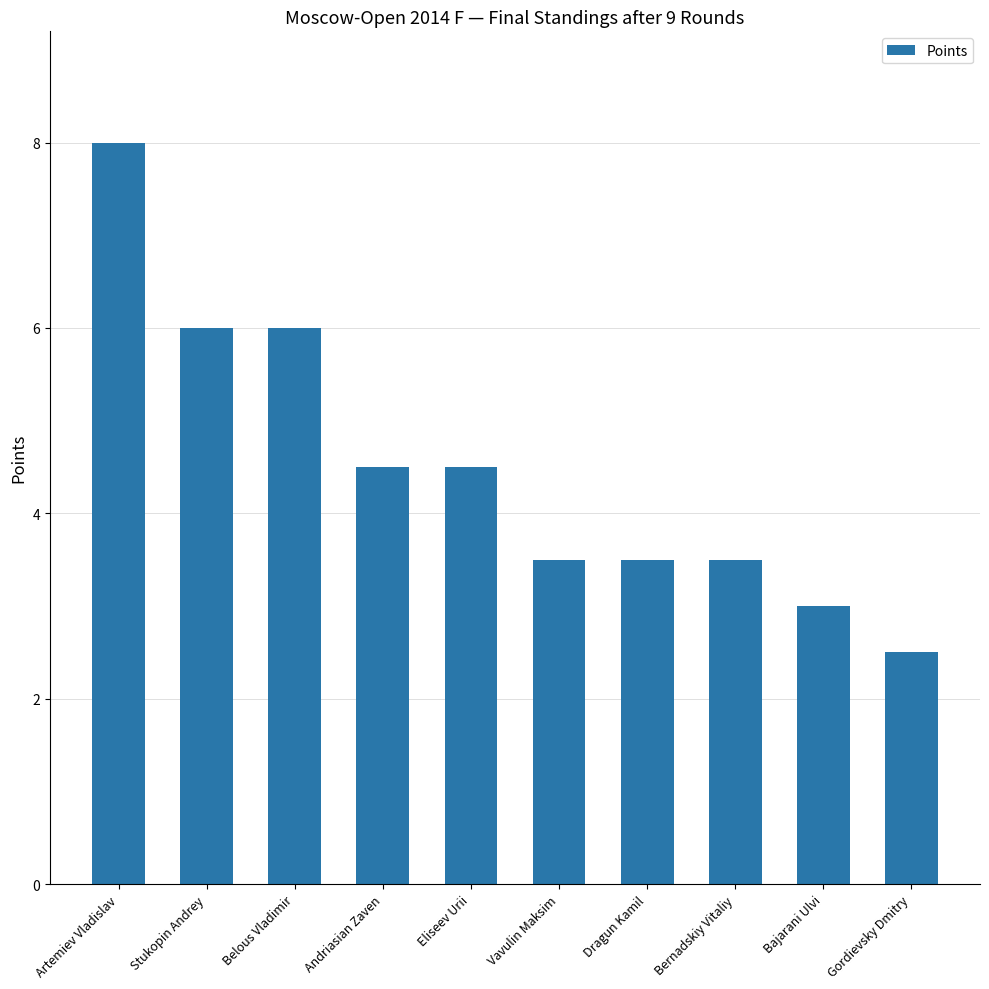

What is the value of the 8th bar from the left?

3.5